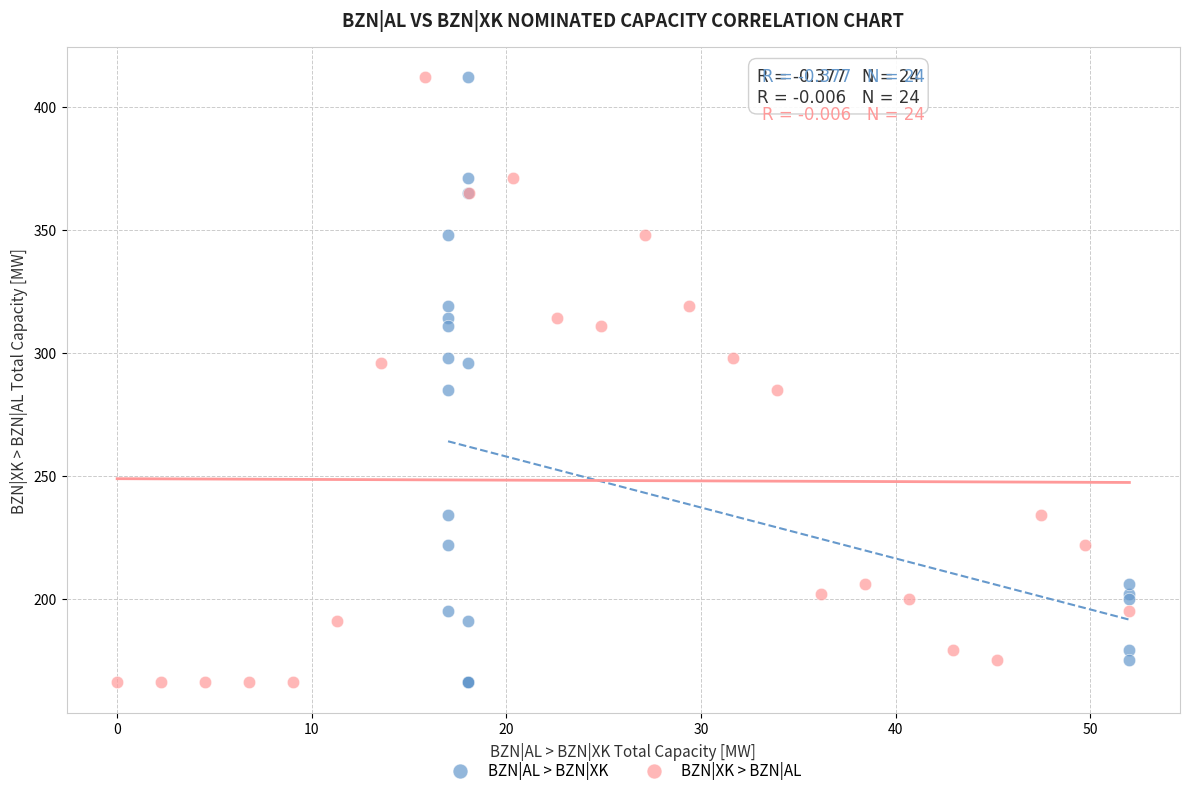

What are all the series names shown in the legend?

BZN|AL > BZN|XK, BZN|XK > BZN|AL